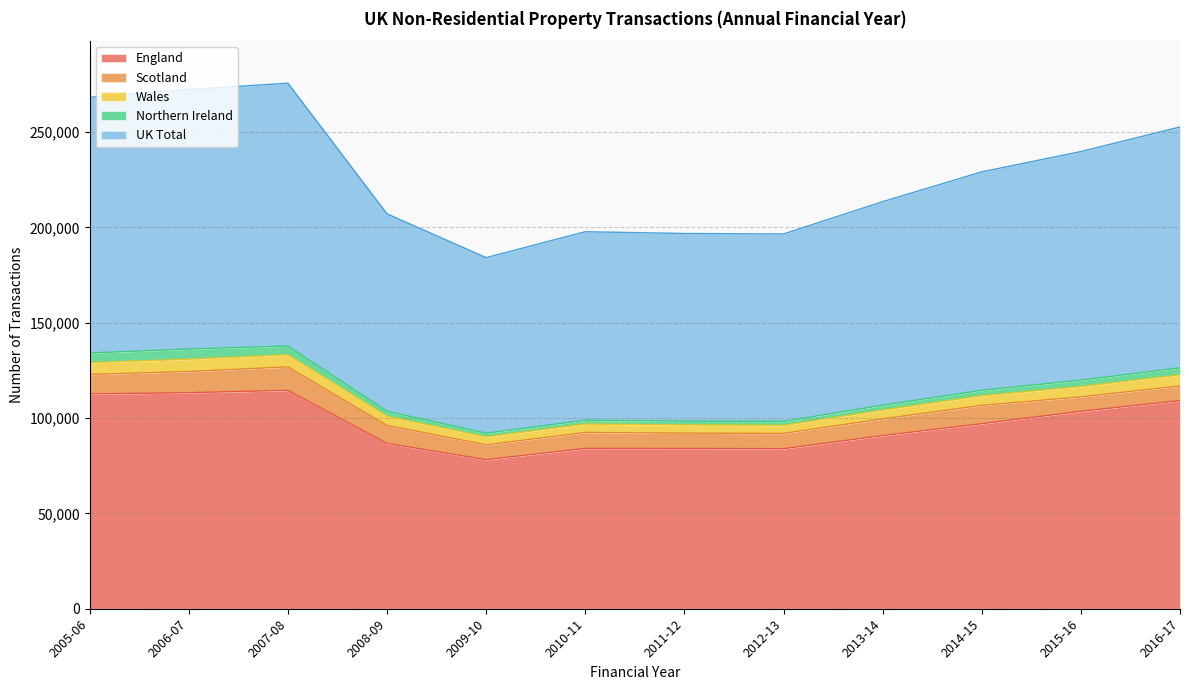

What is the minimum value for England?

78190